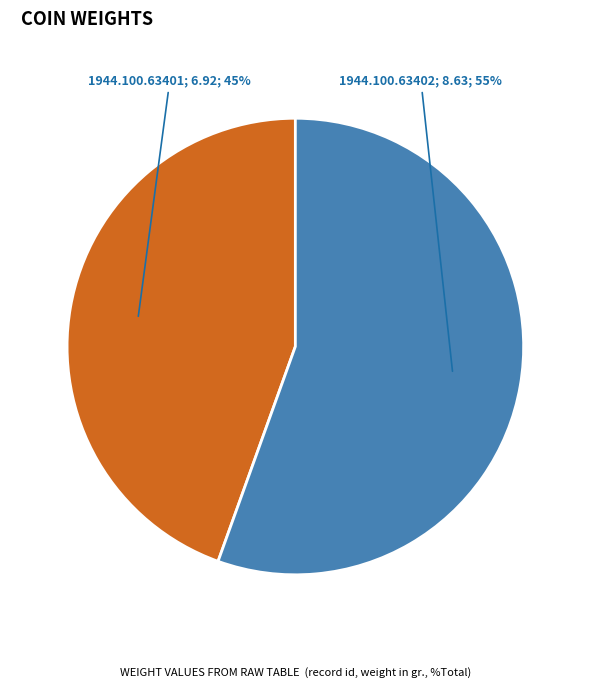

Does any single category account for the majority?

Yes